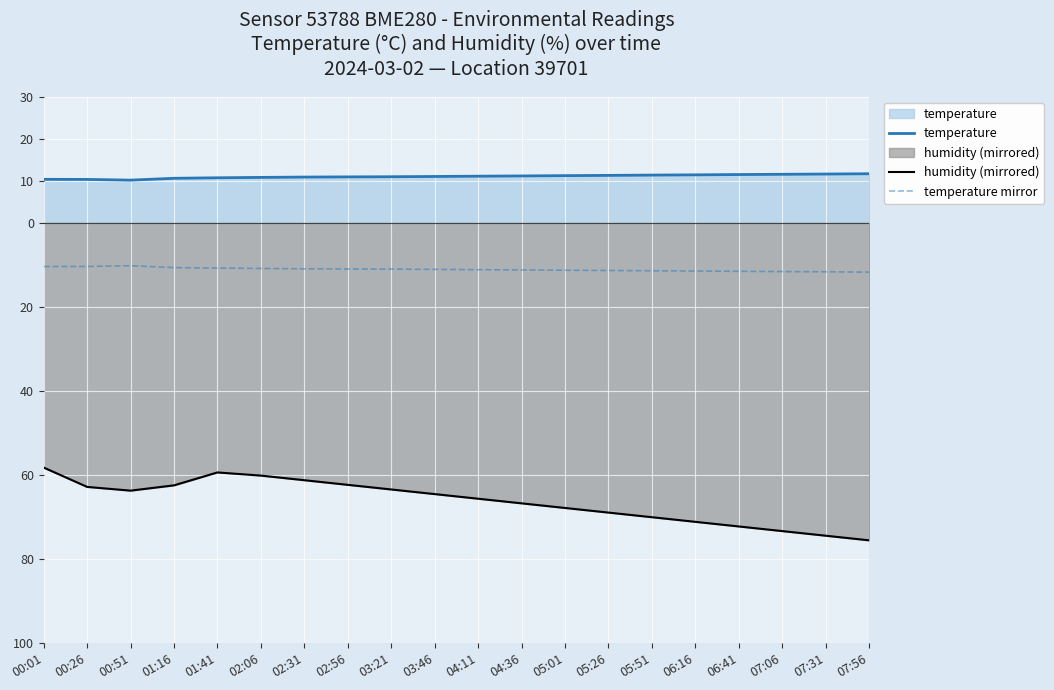

How many lines are shown in the chart?

3